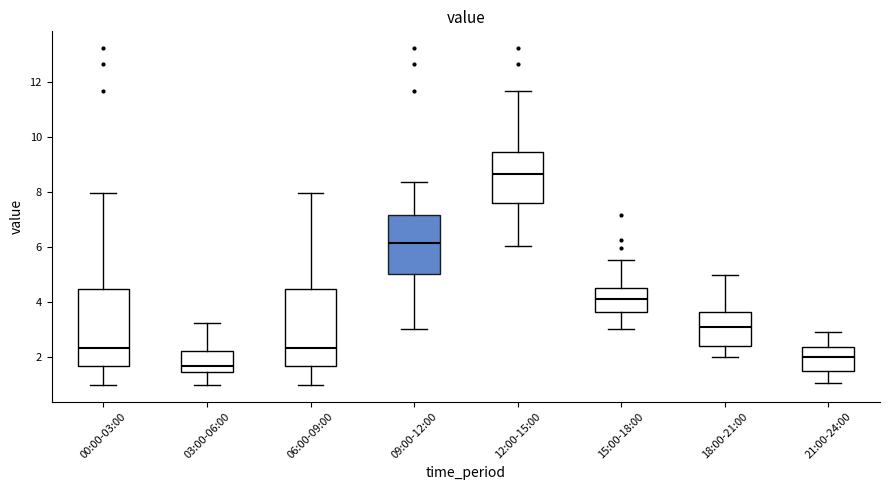

Reading left to right, transcribe this box plot: for each box, give where its median line is, the range the box spans, and where its two whiskers end, as read against the y-axis. The values are not printed on the chart, so give them approximately, as read against the axis.

00:00-03:00: median 2.4, box 1.6 to 4.4, whiskers 1.0 to 8.0
03:00-06:00: median 1.6, box 1.4 to 2.2, whiskers 1.0 to 3.2
06:00-09:00: median 2.4, box 1.6 to 4.4, whiskers 1.0 to 8.0
09:00-12:00: median 6.2, box 5.0 to 7.2, whiskers 3.0 to 8.4
12:00-15:00: median 8.6, box 7.6 to 9.4, whiskers 6.0 to 11.6
15:00-18:00: median 4.2, box 3.6 to 4.6, whiskers 3.0 to 5.6
18:00-21:00: median 3.2, box 2.4 to 3.6, whiskers 2.0 to 5.0
21:00-24:00: median 2.0, box 1.4 to 2.4, whiskers 1.0 to 3.0